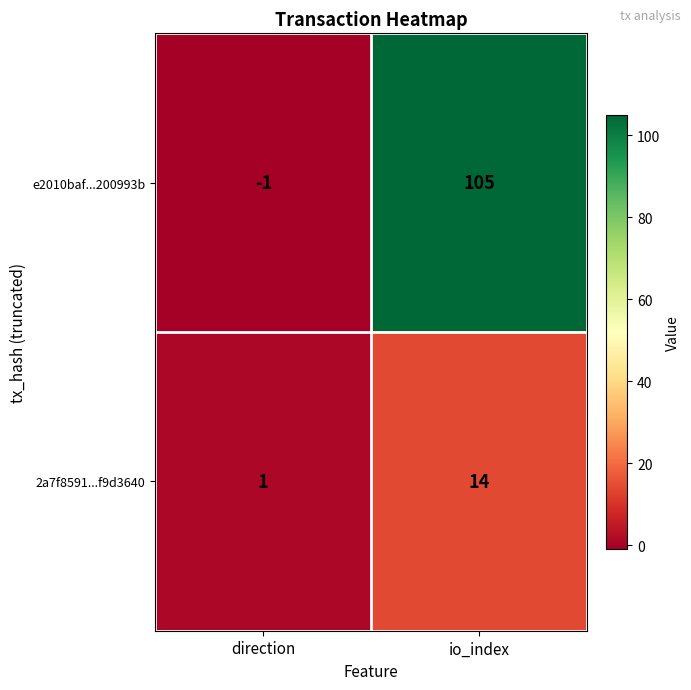

Read the 2a7f8591...f9d3640 value at io_index, to the nearest 5.

15